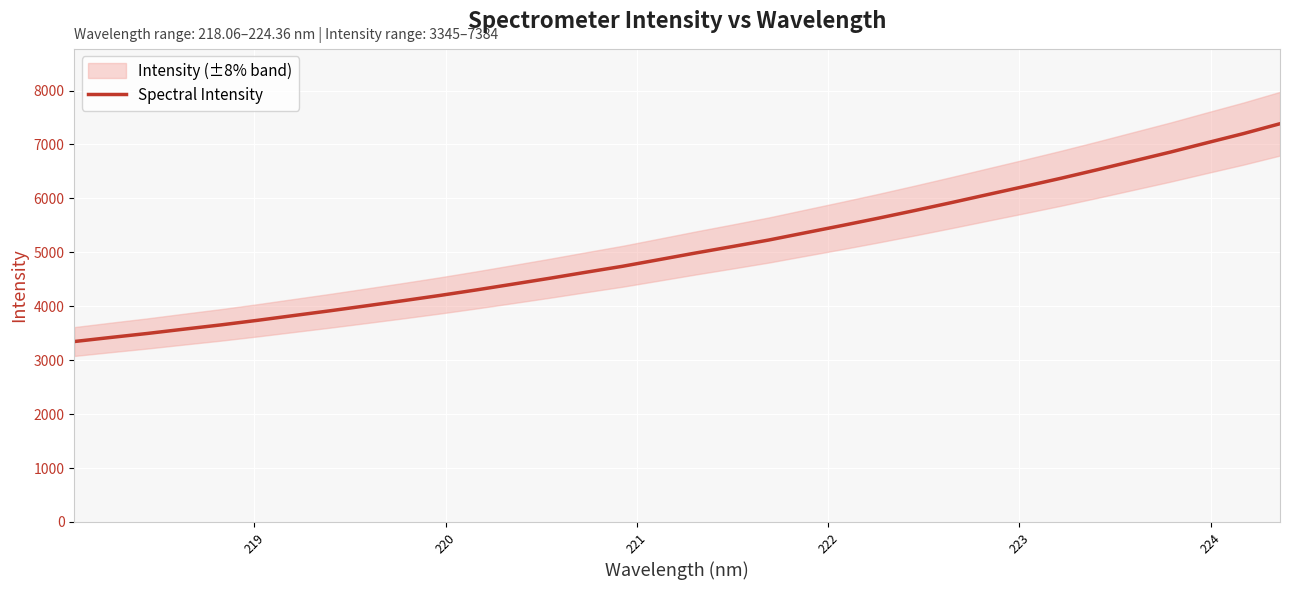

True or false: there are more than 1 points higher than both neighbors.

False